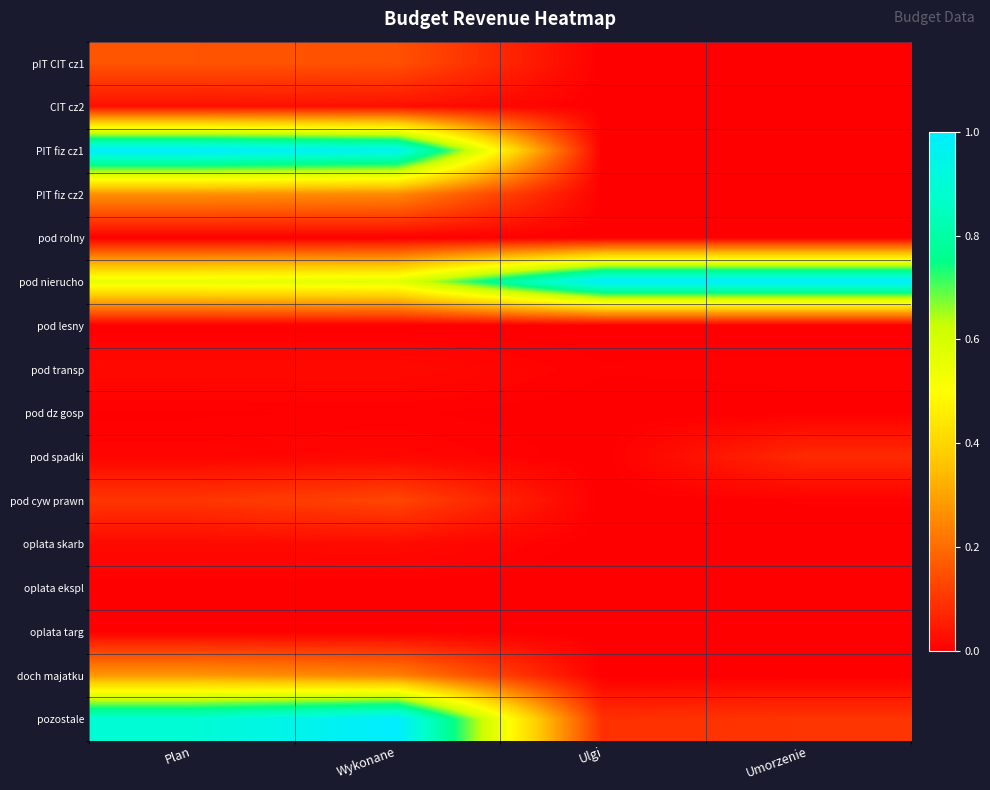

At which category does the chart reach its minimum across all series?

Ulgi